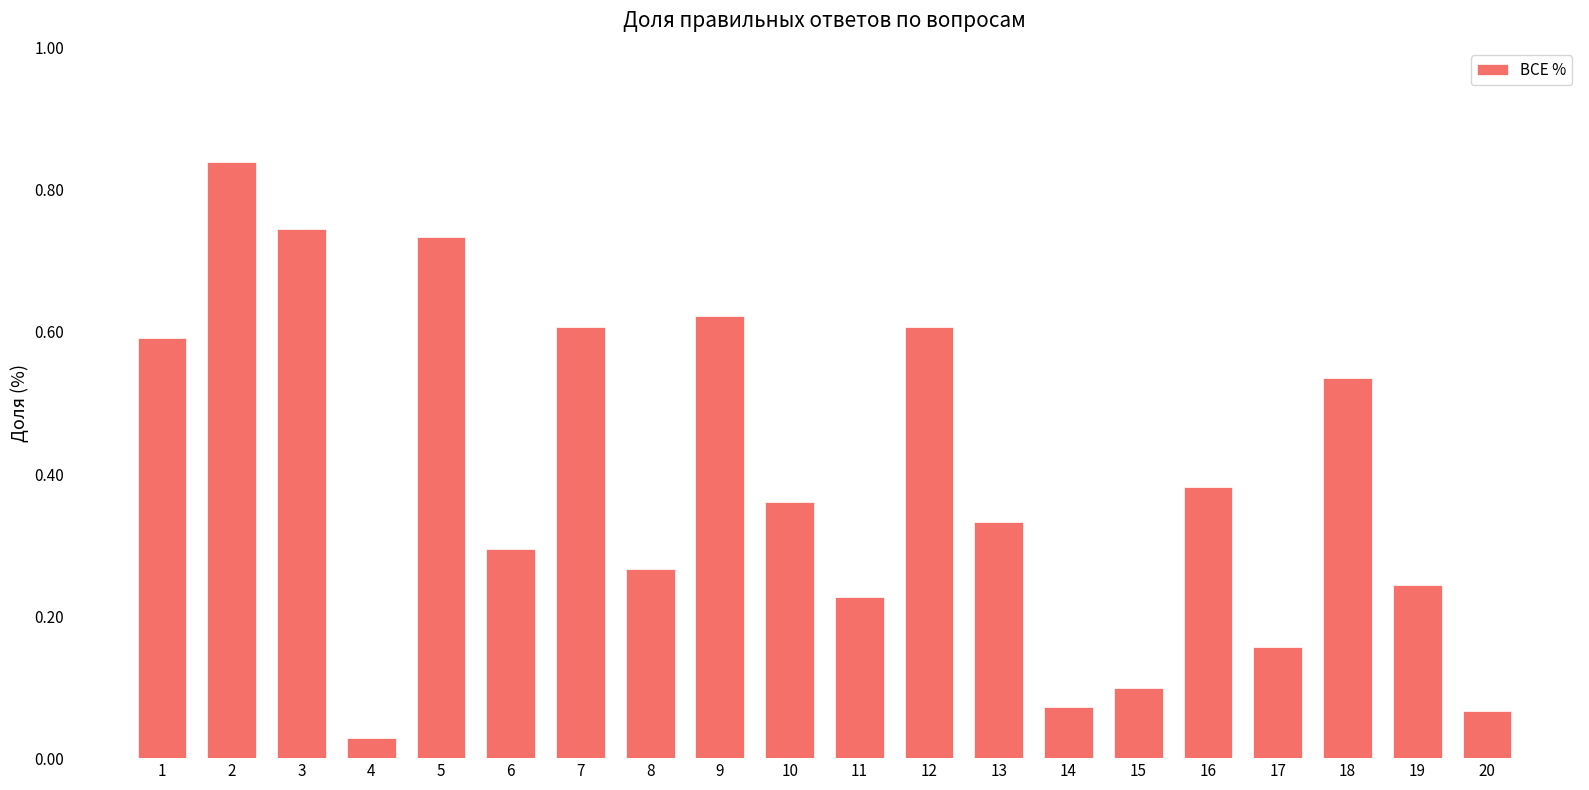

At which category does the chart reach its minimum across all series?

4